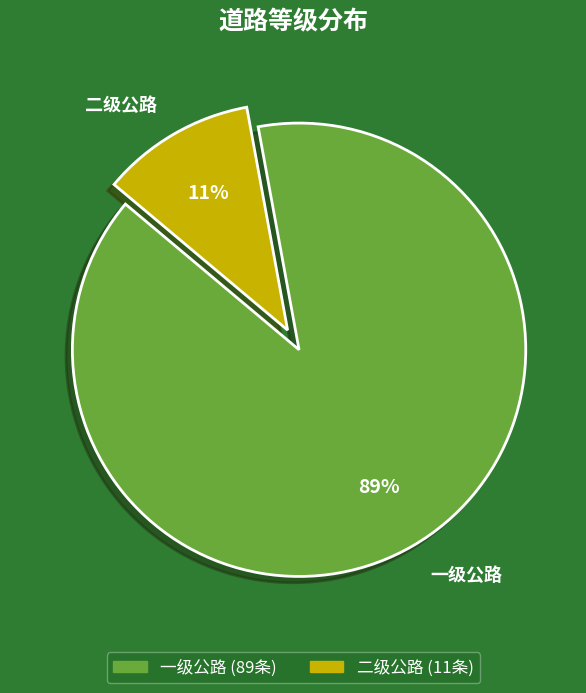

Count the number of slices in the pie.

2